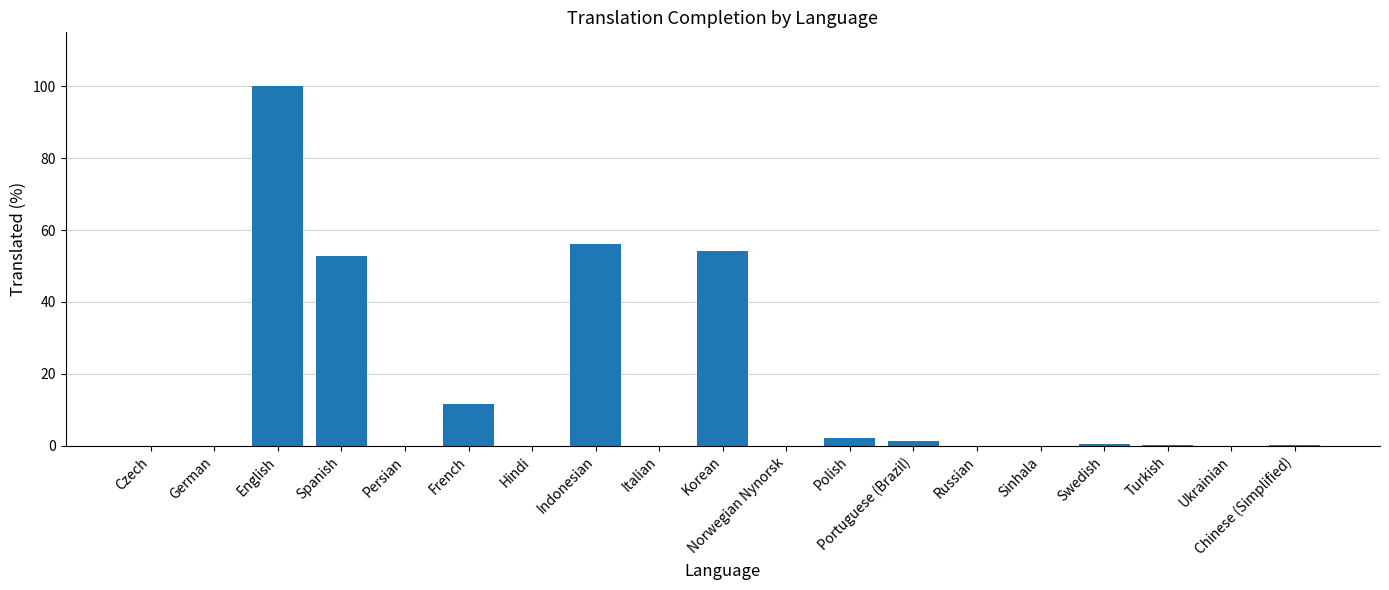

How many categories are shown in the chart?

19